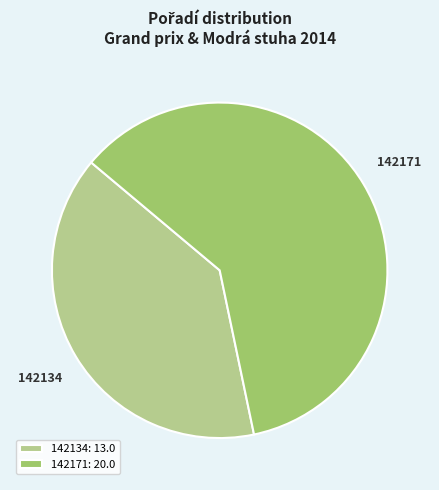

How many slices are in this pie chart?

2